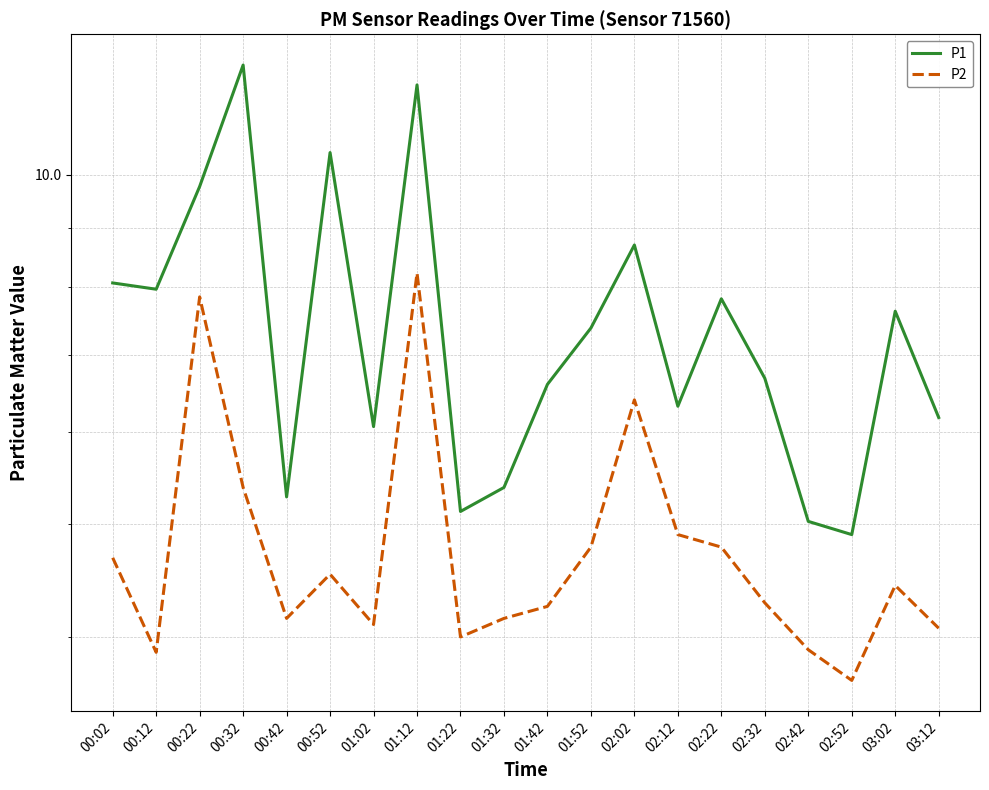

What is the label of the 20th point from the right?

00:02